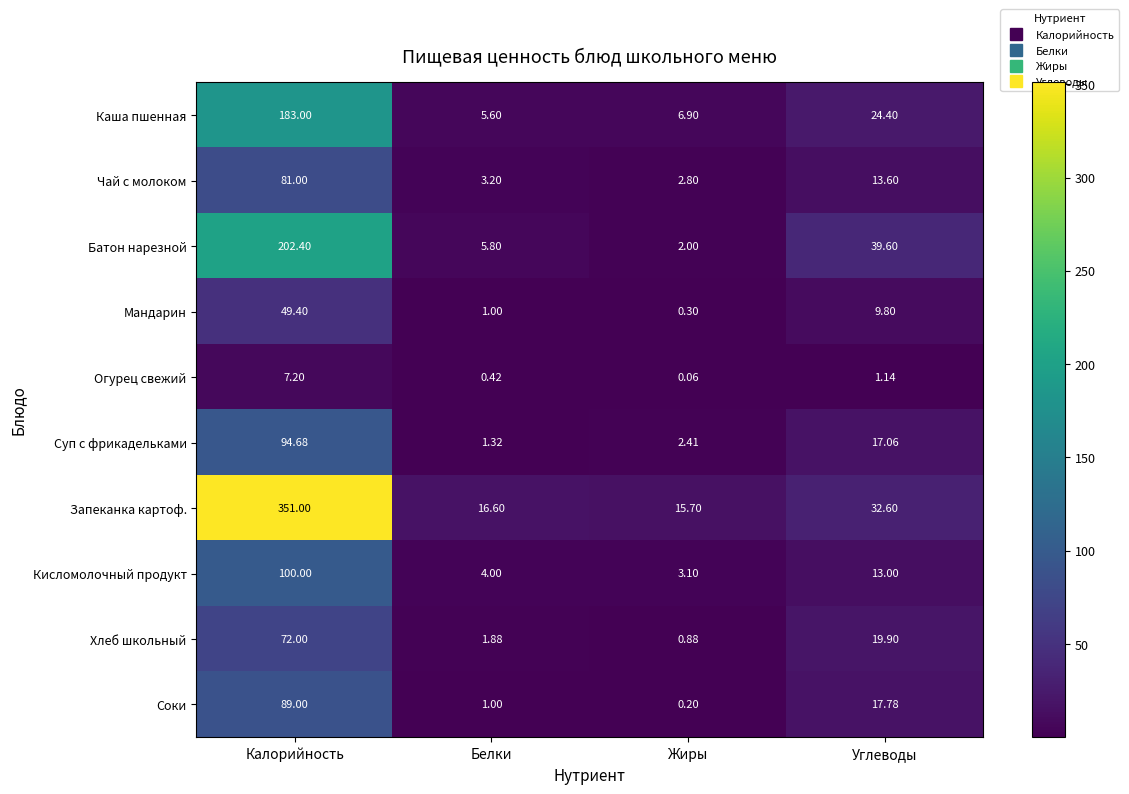

Which category has the lowest value in the Кисломолочный продукт series?

Жиры